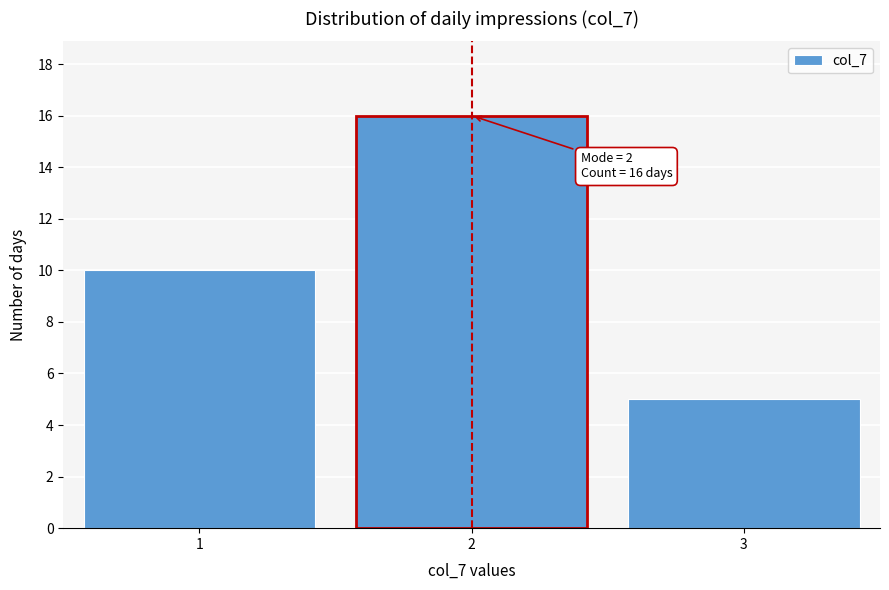

Which range on the x-axis has the tallest bar?

1.5 to 2.5